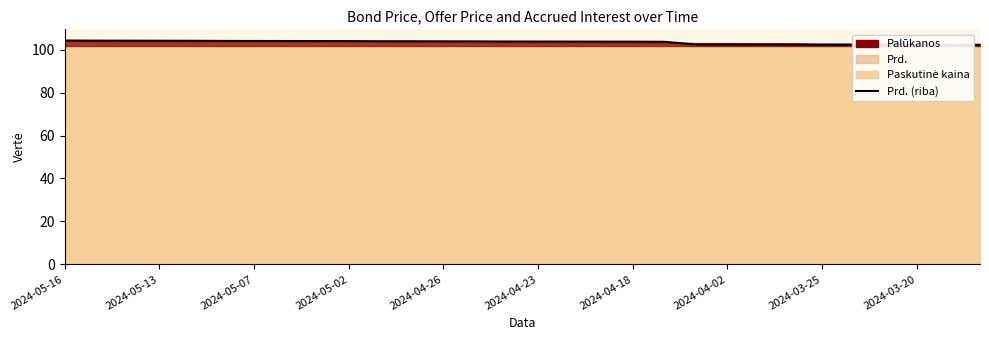

What is the difference between the maximum and minimum values?

2.2